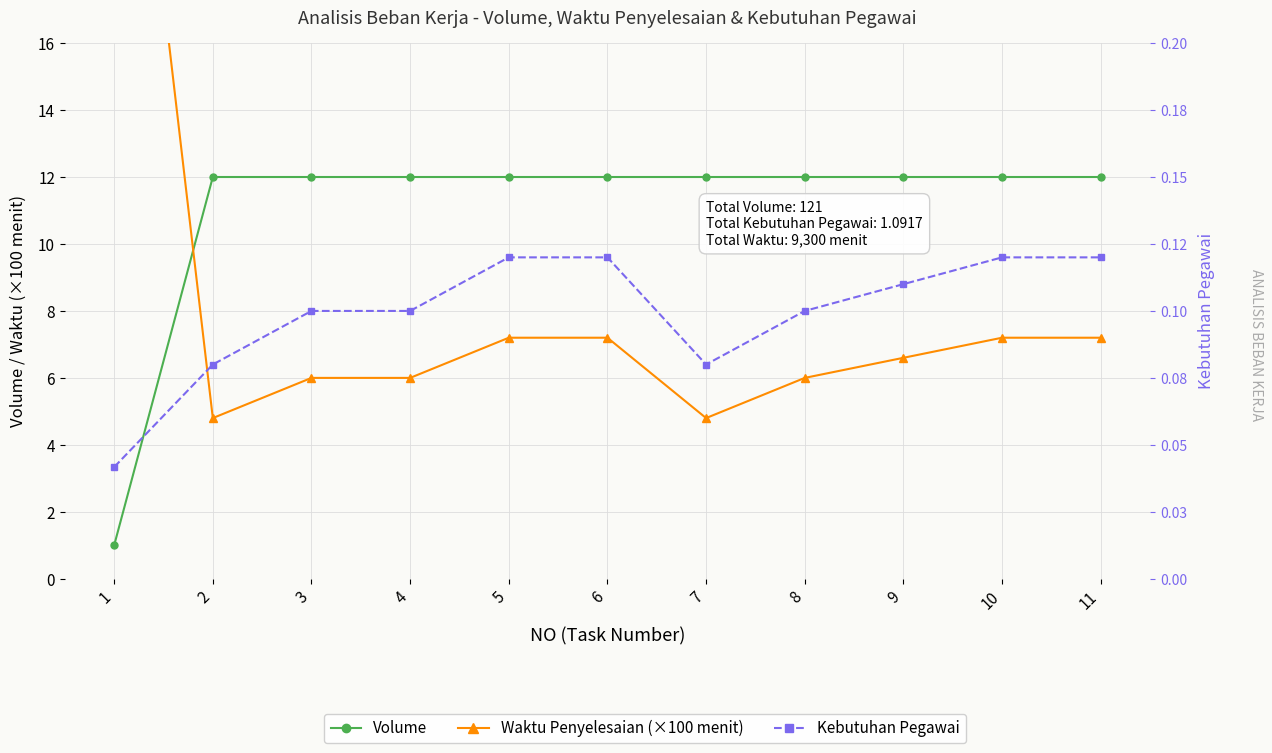

What are all the series names shown in the legend?

Volume, Waktu Penyelesaian (×100 menit), Kebutuhan Pegawai